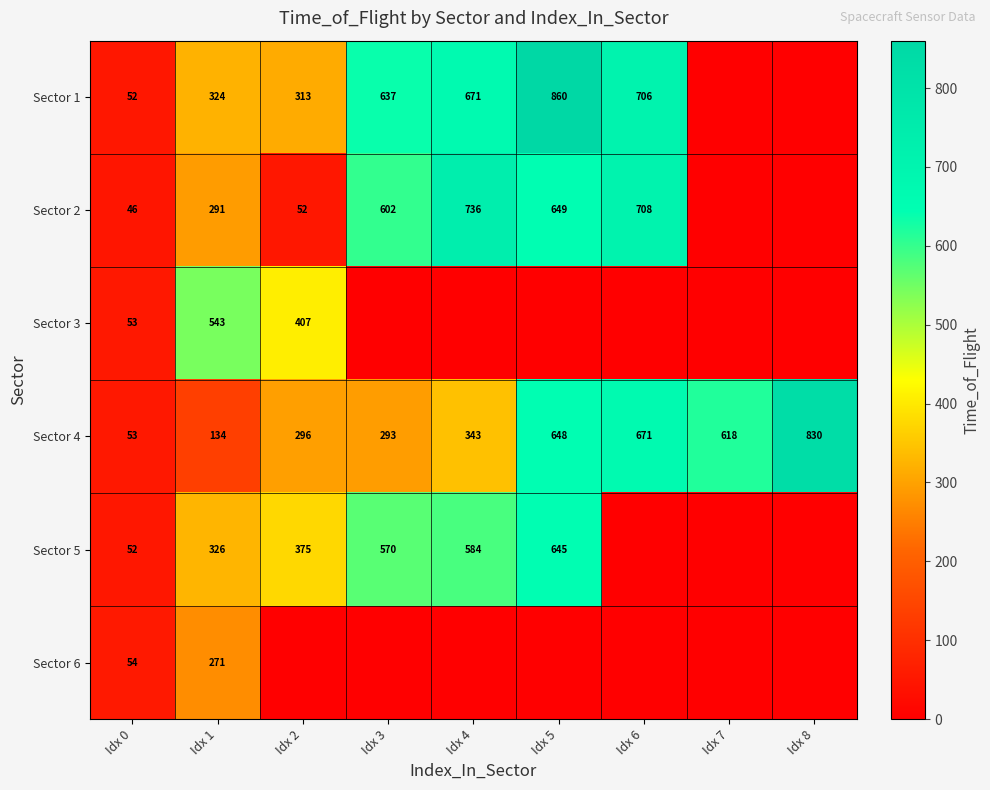

Where is Sector 4 nearest to the value 441?

Idx 4